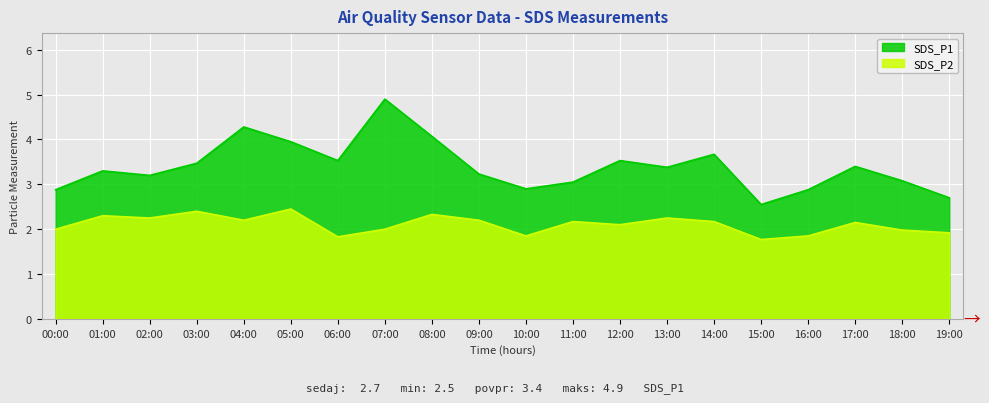

Where does the SDS_P2 series first go above 2?

01:00